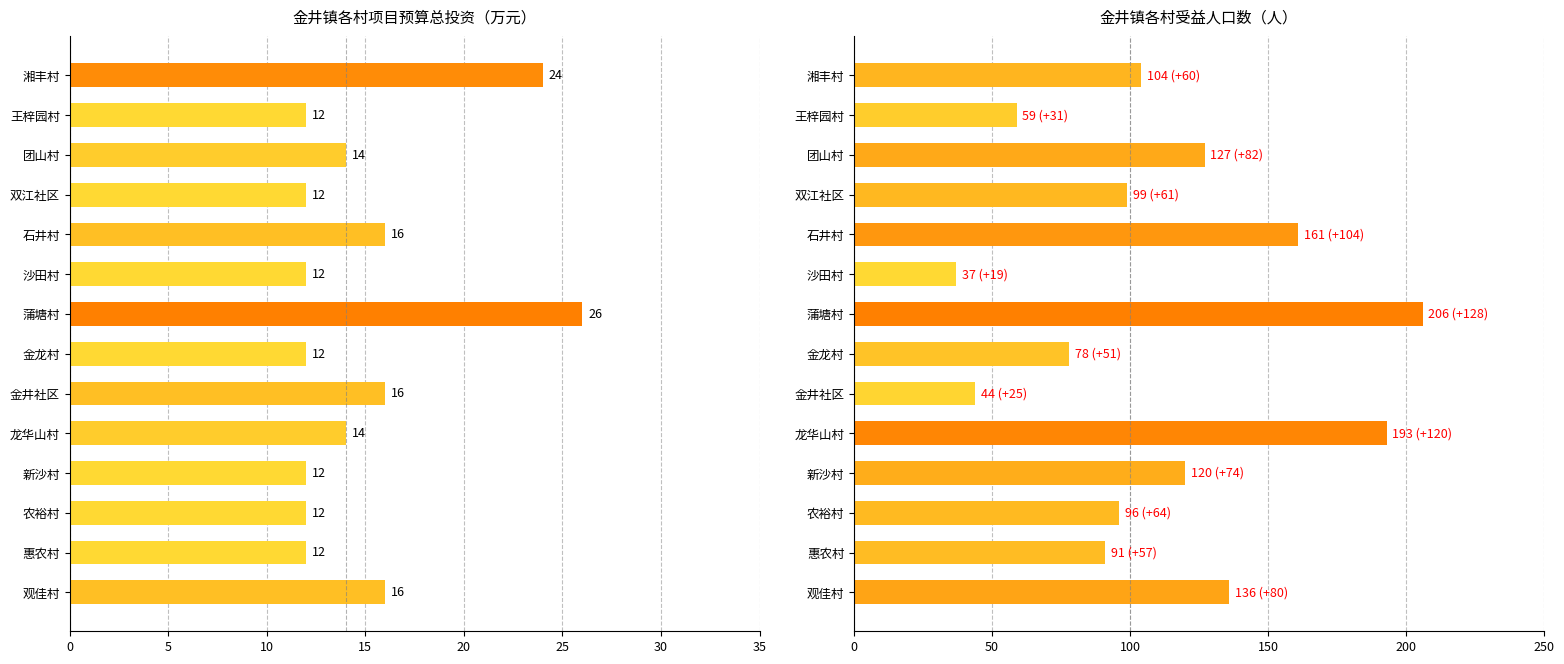

Count the number of data series in this chart.

2